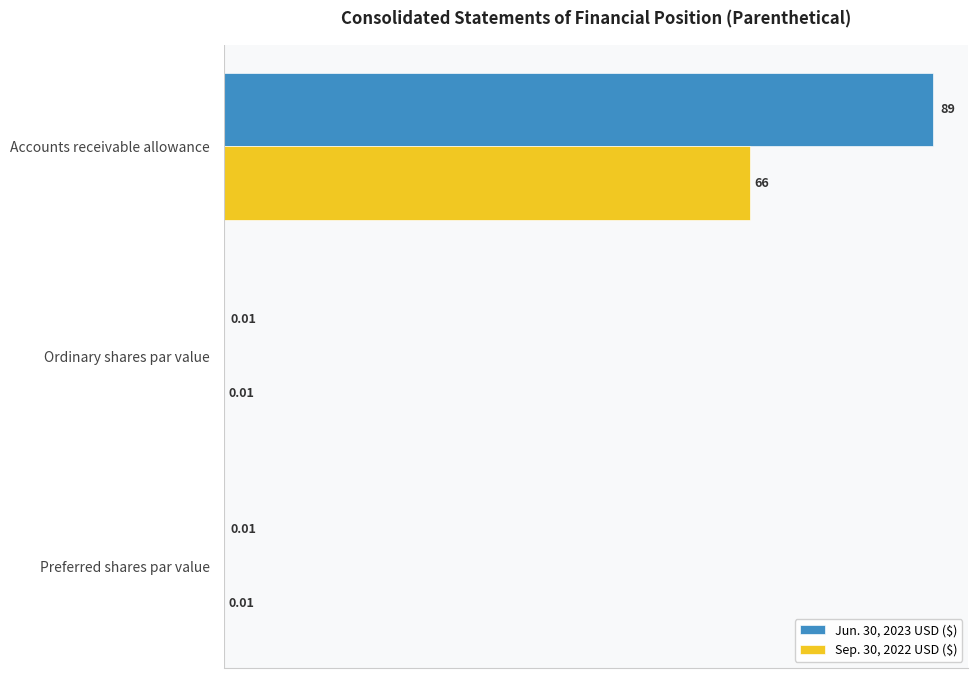

Which series changed the most between Accounts receivable allowance and Preferred shares par value?

Jun. 30, 2023 USD ($)